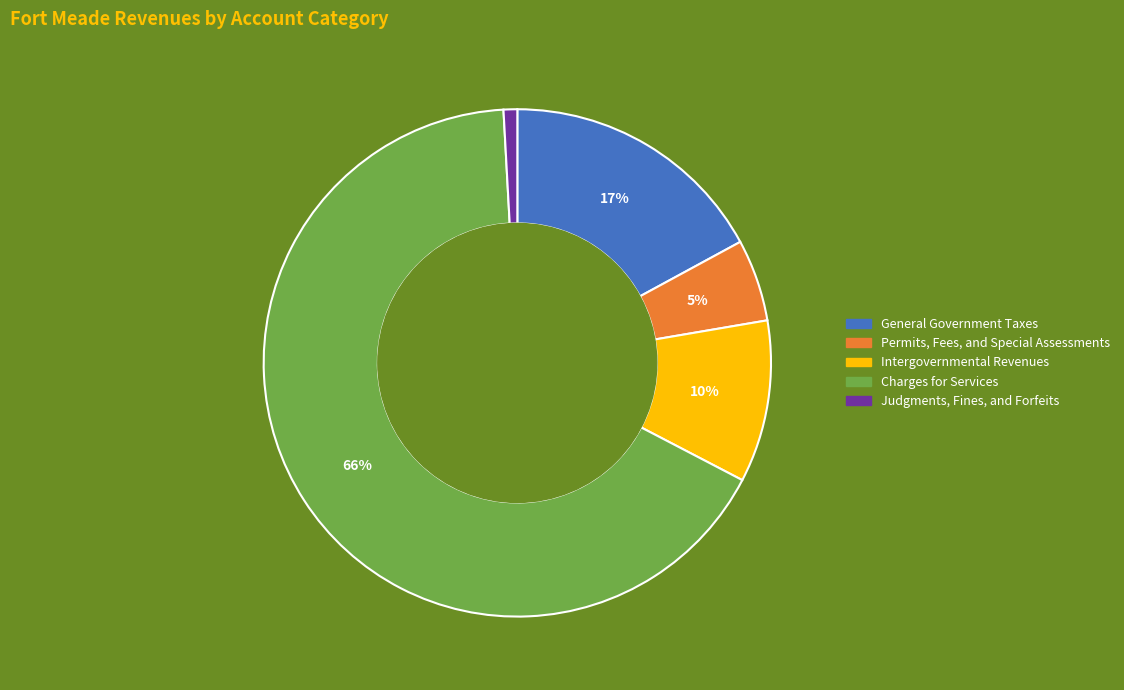

To the nearest percent, what is the average slice percentage?

20%